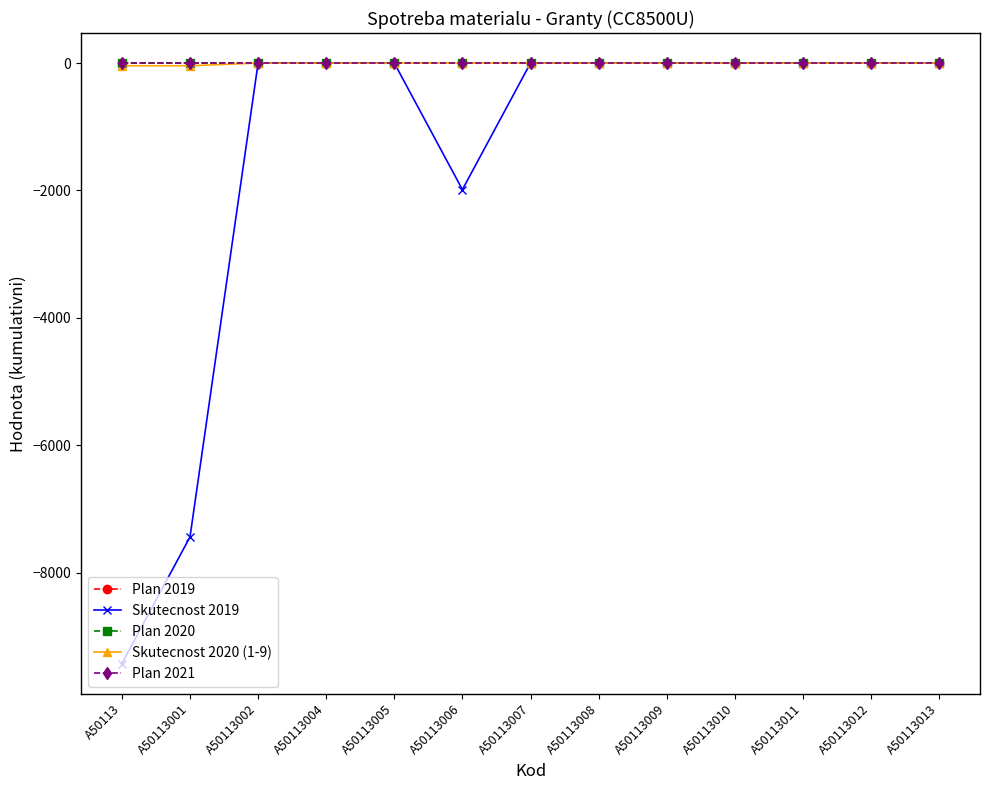

Is this an area chart (filled region under the line)?

No